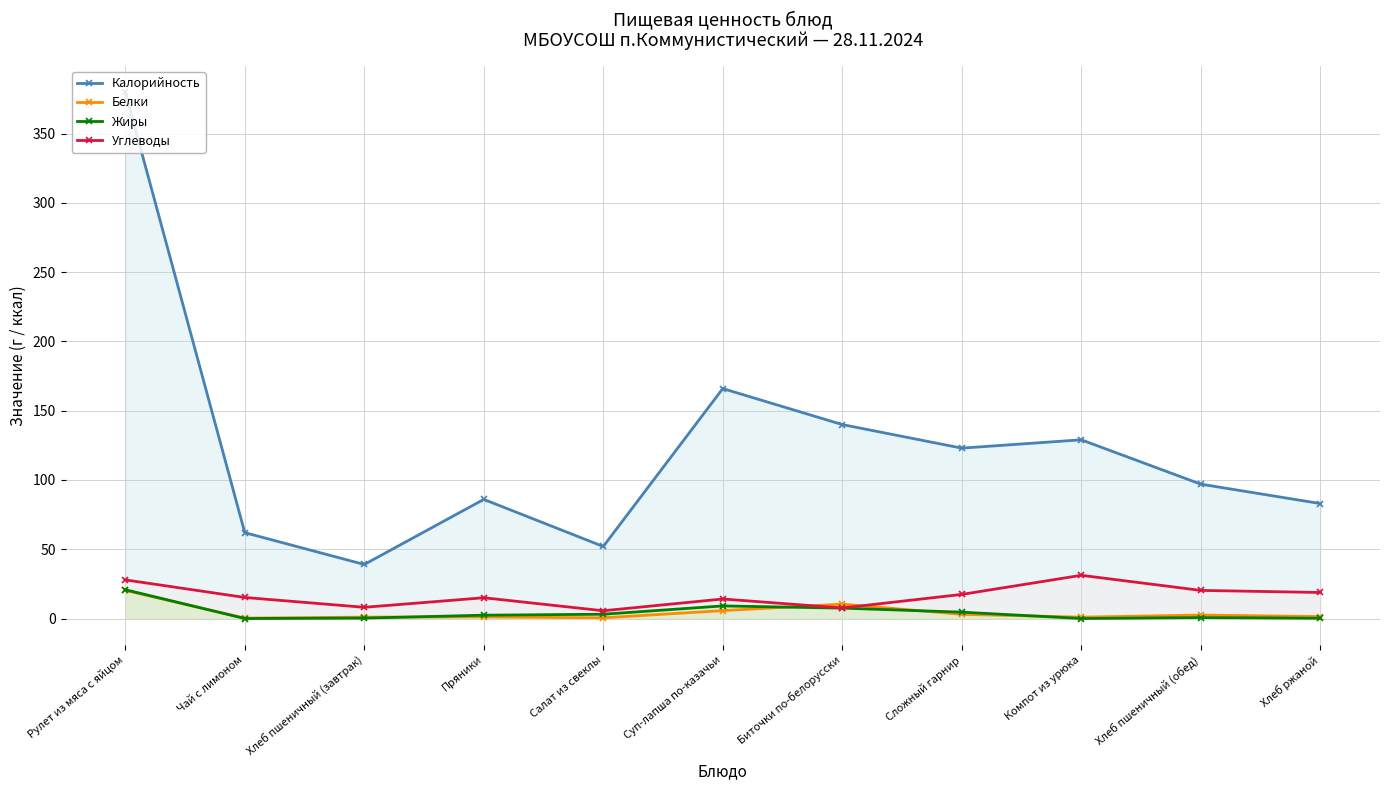

At which category does Калорийность reach its first local peak?

Пряники